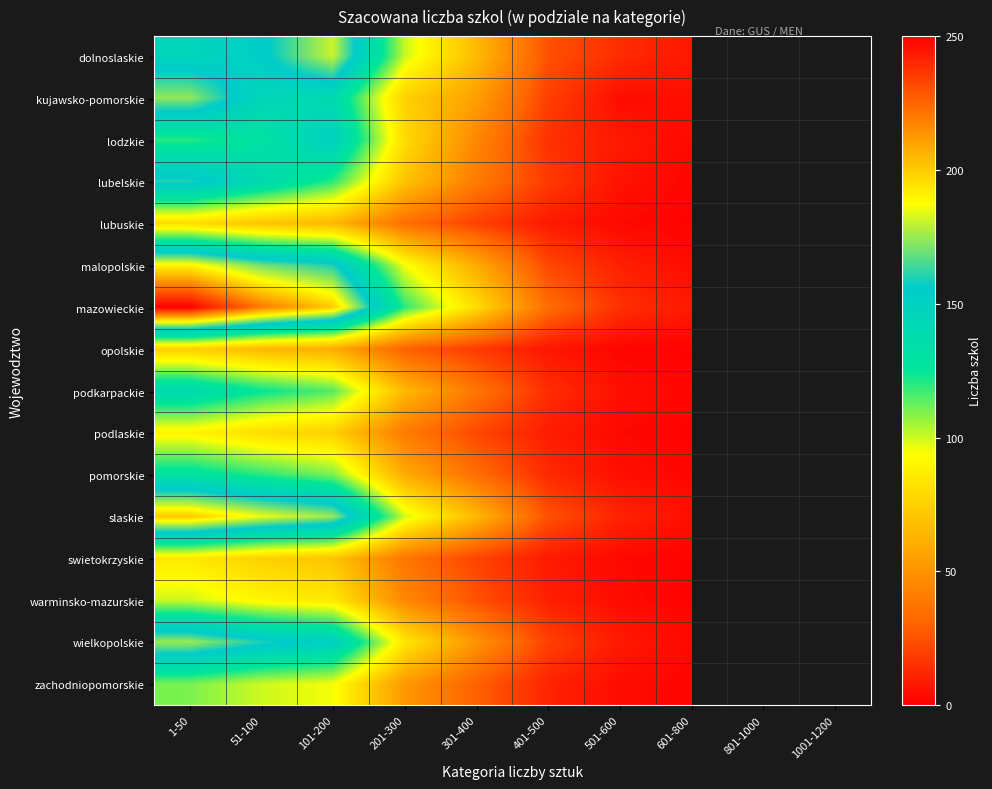

Rank the series by their maximum value, from lowest to highest.

opolskie, lubuskie, swietokrzyskie, podlaskie, warminsko-mazurskie, zachodniopomorskie, pomorskie, podkarpackie, lodzkie, lubelskie, kujawsko-pomorskie, wielkopolskie, dolnoslaskie, malopolskie, slaskie, mazowieckie